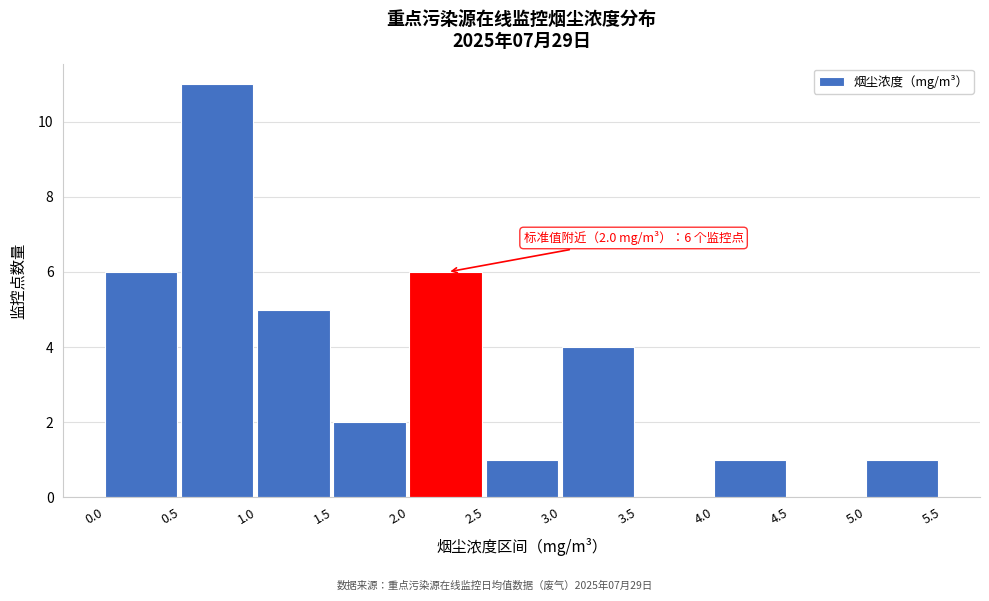

Which range on the x-axis has the tallest bar?

0.5 to 1.0